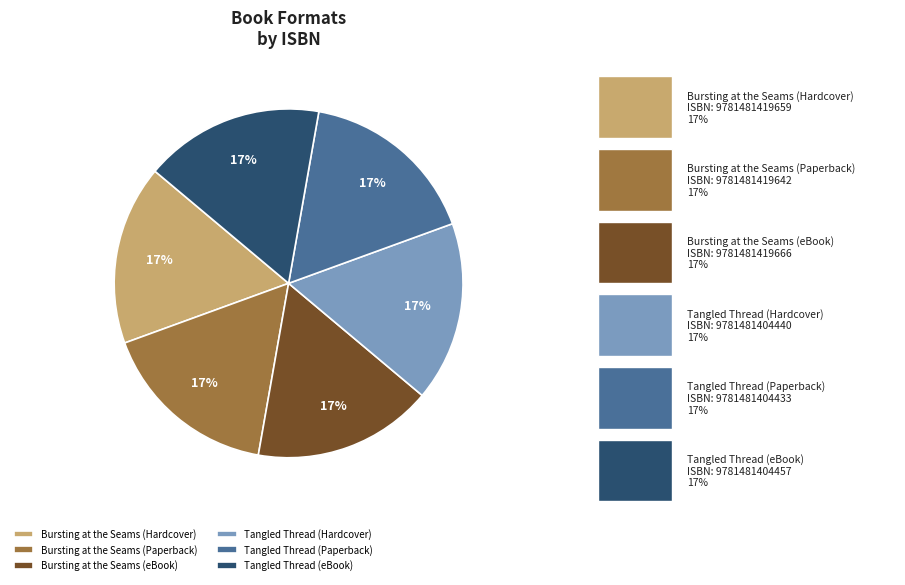

What is the ratio of the value at Tangled Thread (eBook) to the value at Bursting at the Seams (Paperback)?

1.0